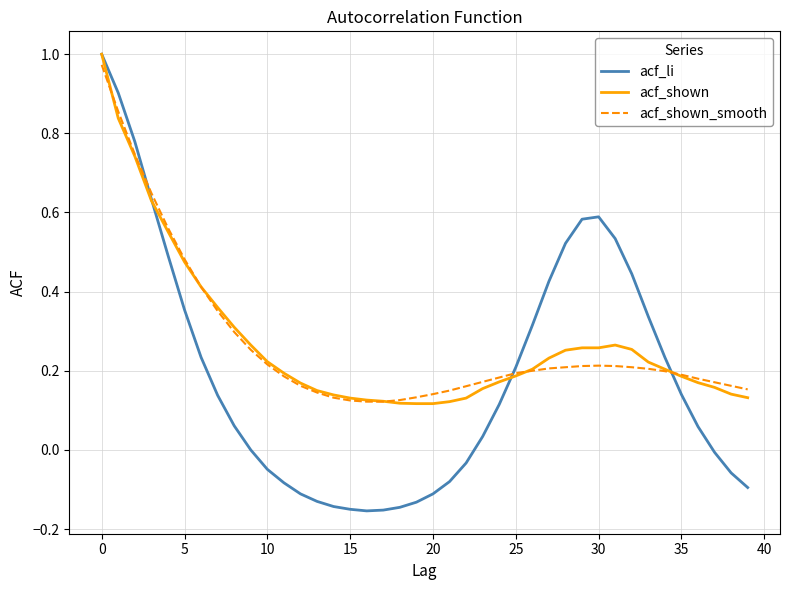

Which series has the widest spread of values?

acf_li